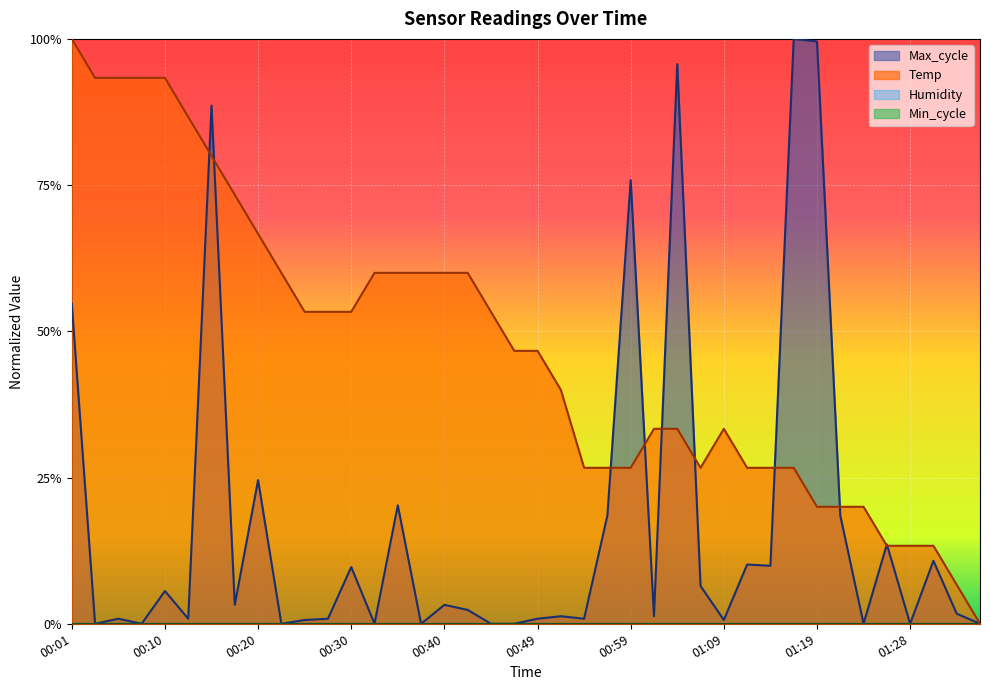

What is the sum of all Temp values?

18.8